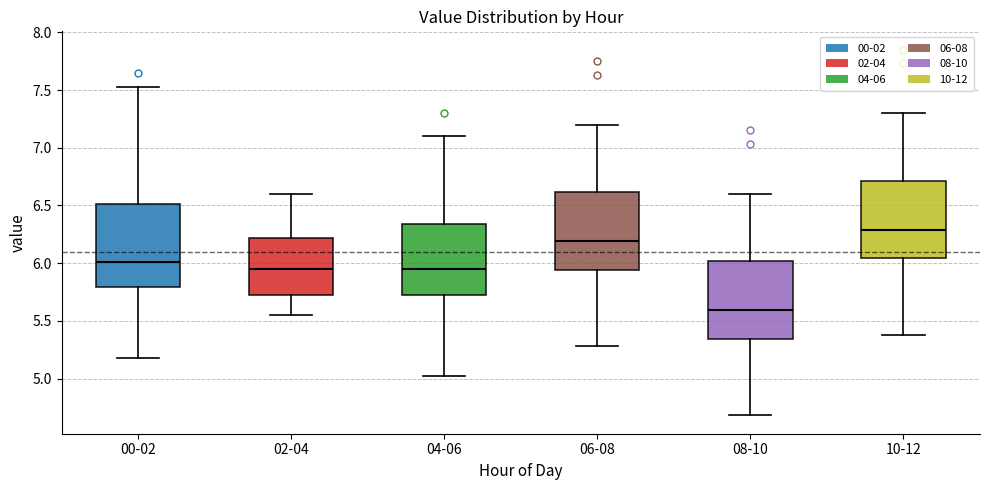

Which box's median line is the lowest?

08-10